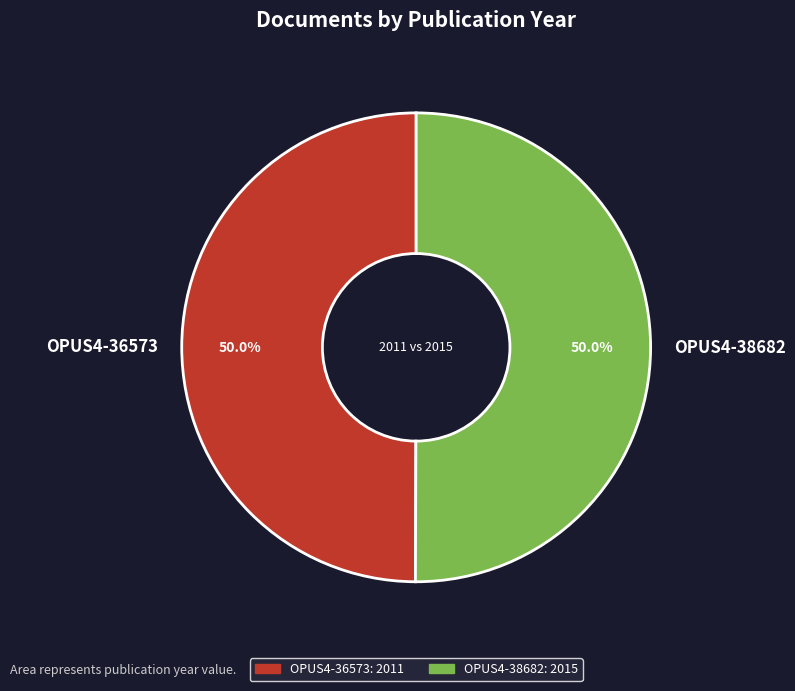

Is it true that OPUS4-38682 is 50% of the pie?

True